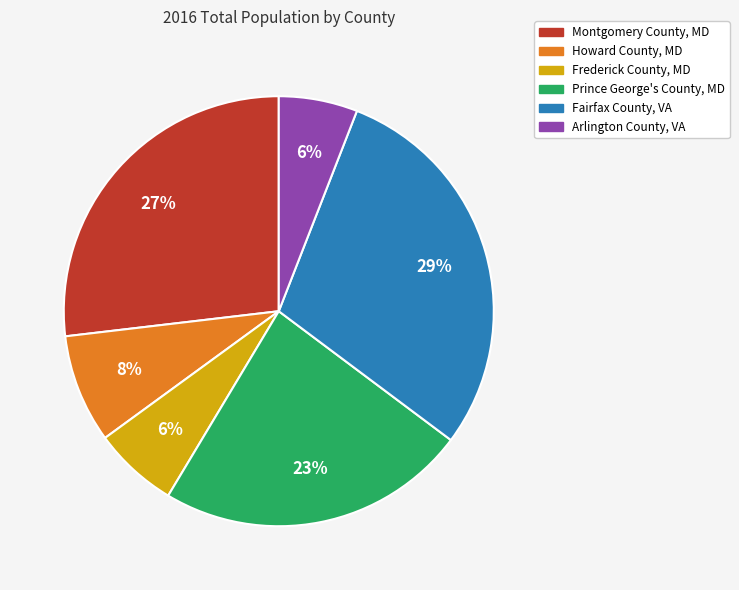

What is the ratio of the value at Arlington County, VA to the value at Montgomery County, MD?

0.2